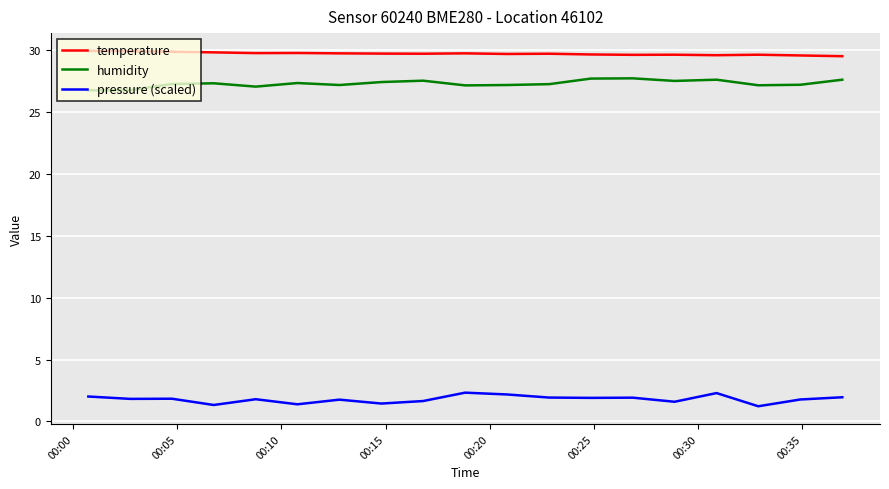

What is the highest value of the temperature series?

30.0